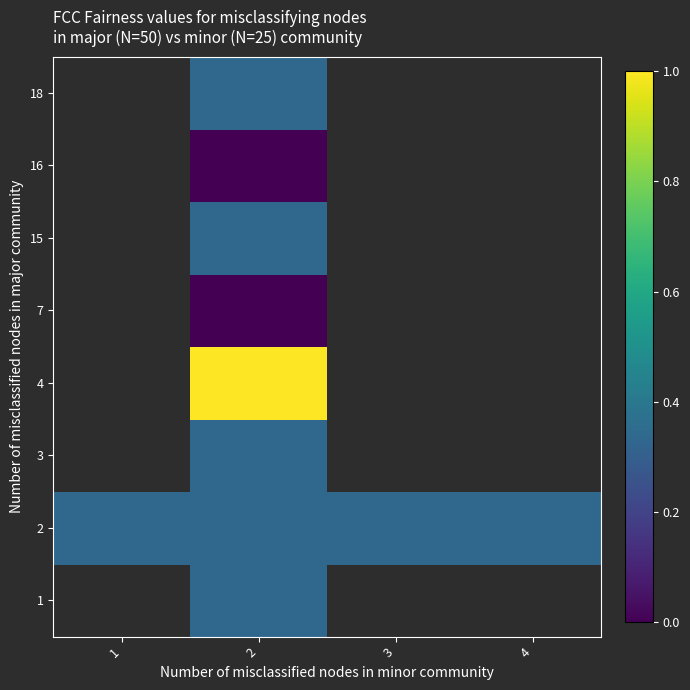

Between 2 and 1, which is larger?

1